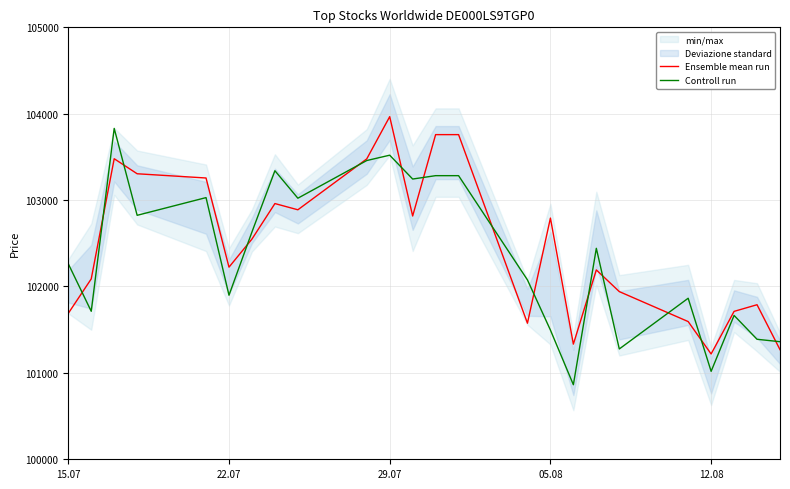

True or false: Ensemble mean run has more than 2 points higher than both neighbors.

True